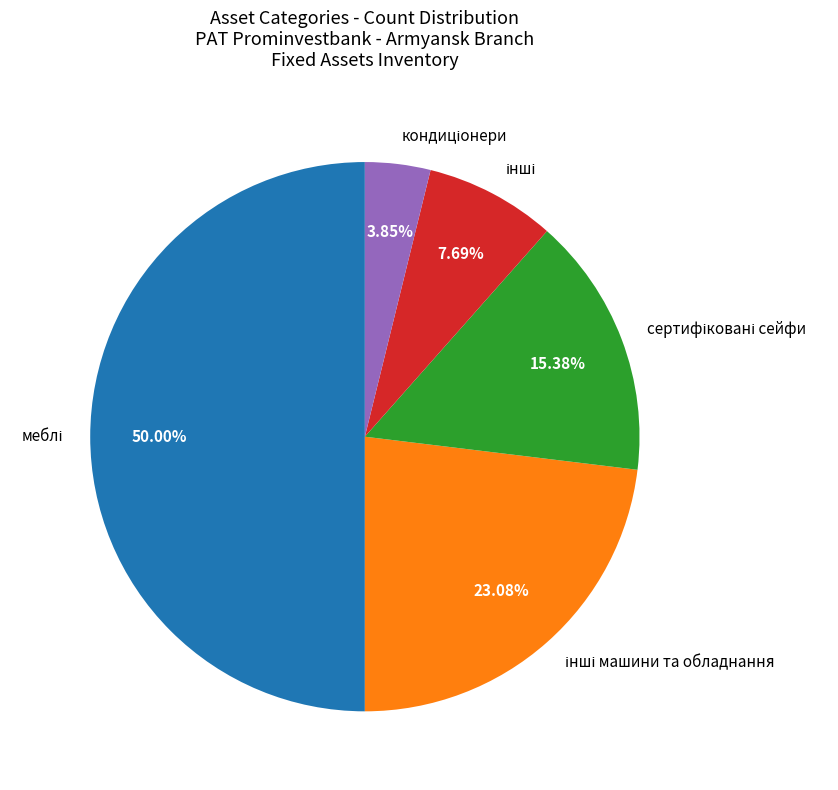

Count the number of slices in the pie.

5